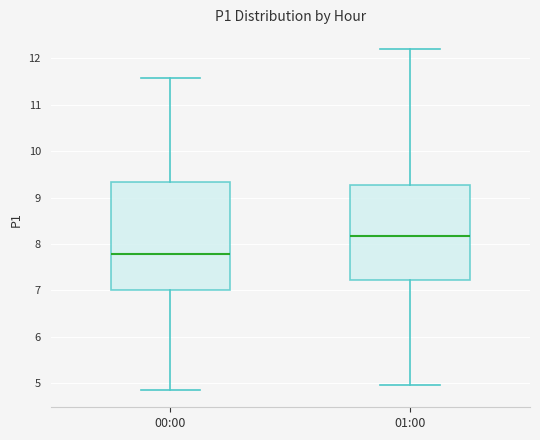

Which box is the tallest, from its lower edge to its upper edge?

00:00